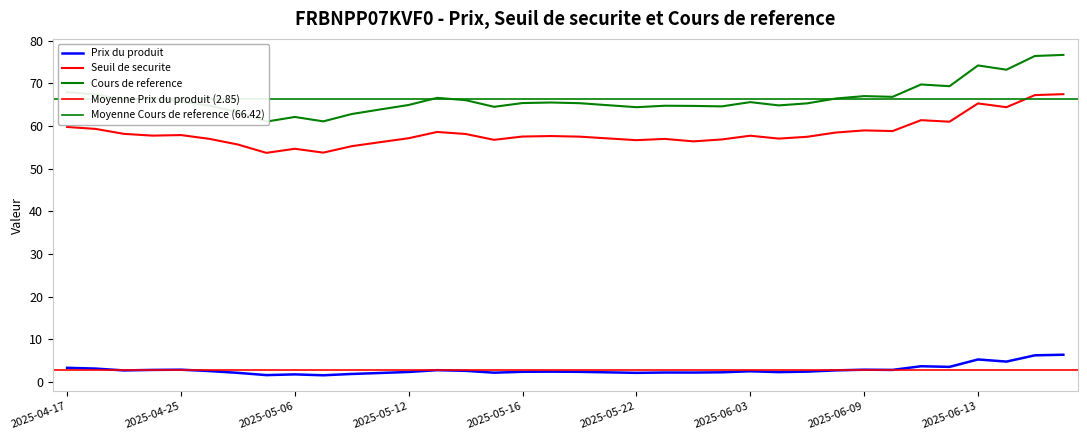

The value of Prix du produit at 2025-06-10 is 4.1. True or false?

False